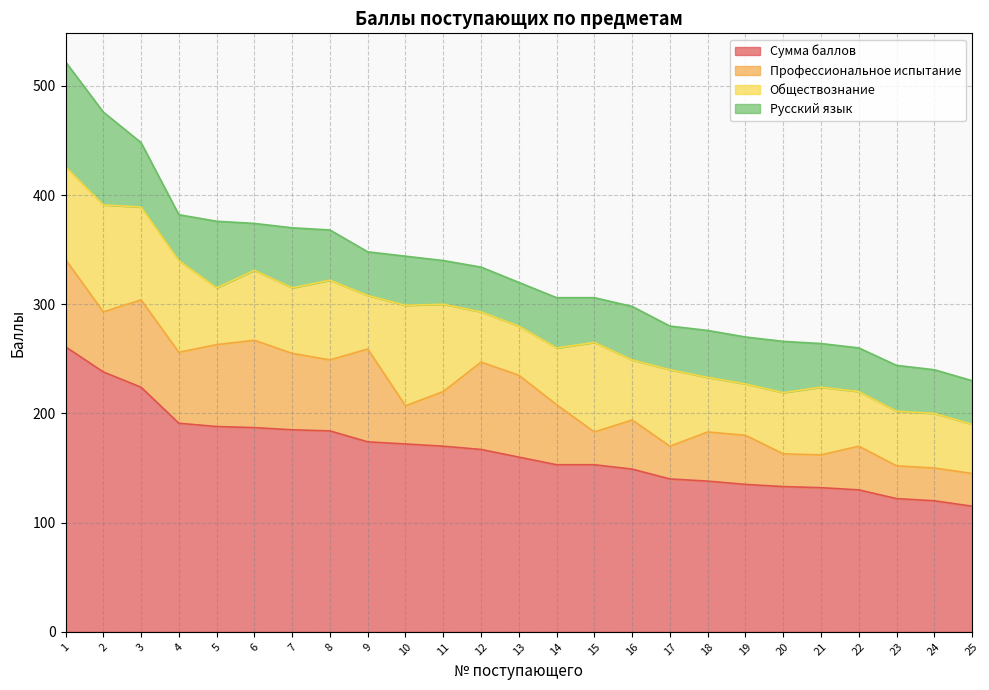

The Профессиональное испытание series shows 18 at 17. True or false?

False